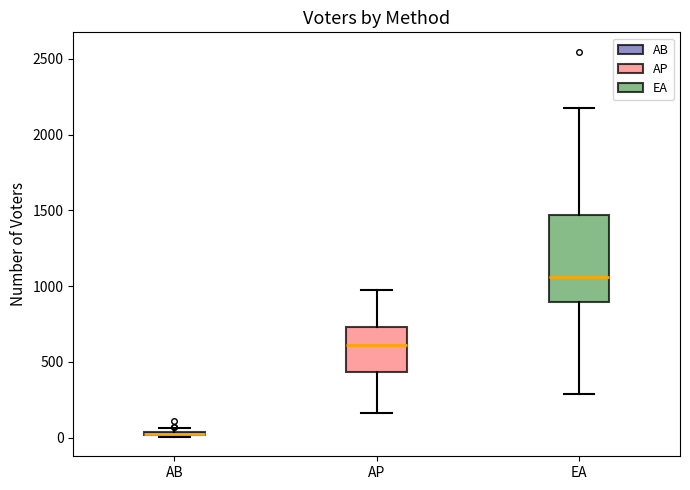

Which box is the tallest, from its lower edge to its upper edge?

EA